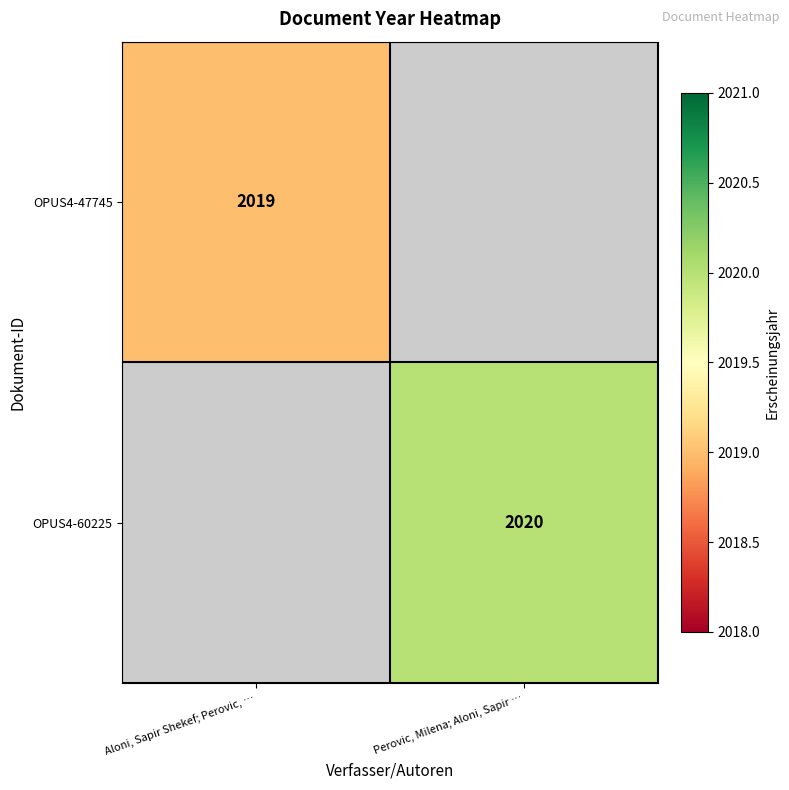

The value of OPUS4-47745 at Aloni, Sapir Shekef; Perovic, … is 2019. True or false?

True